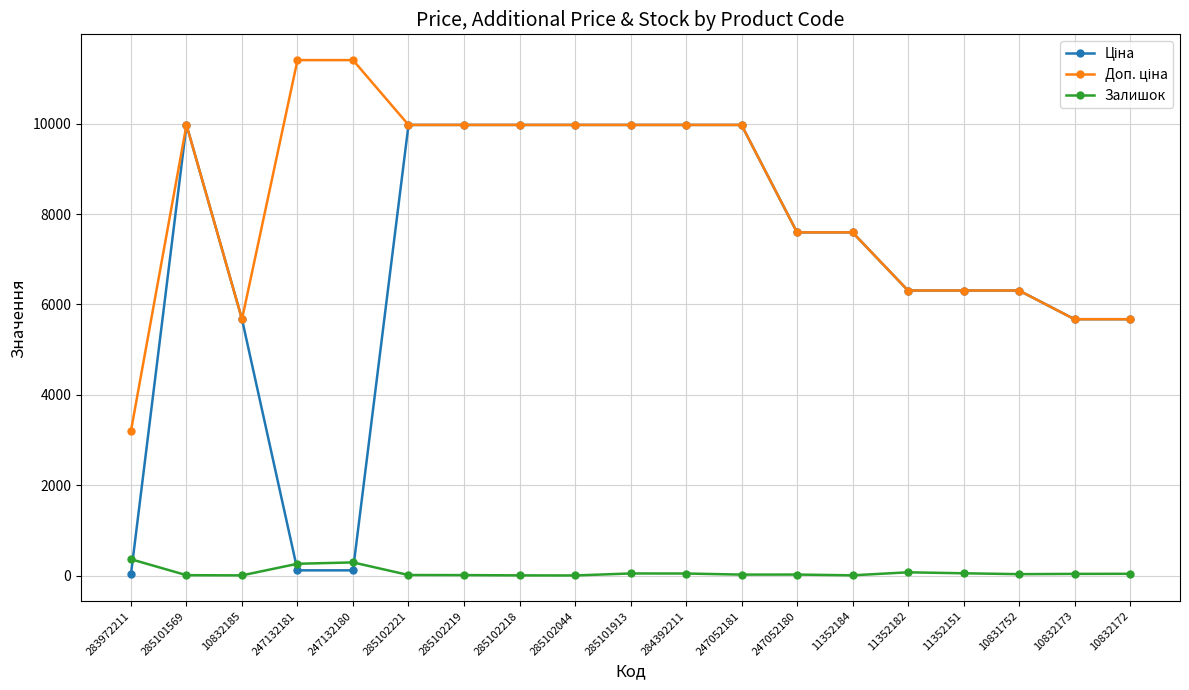

At how many categories does at least one series exceed 3504?

18